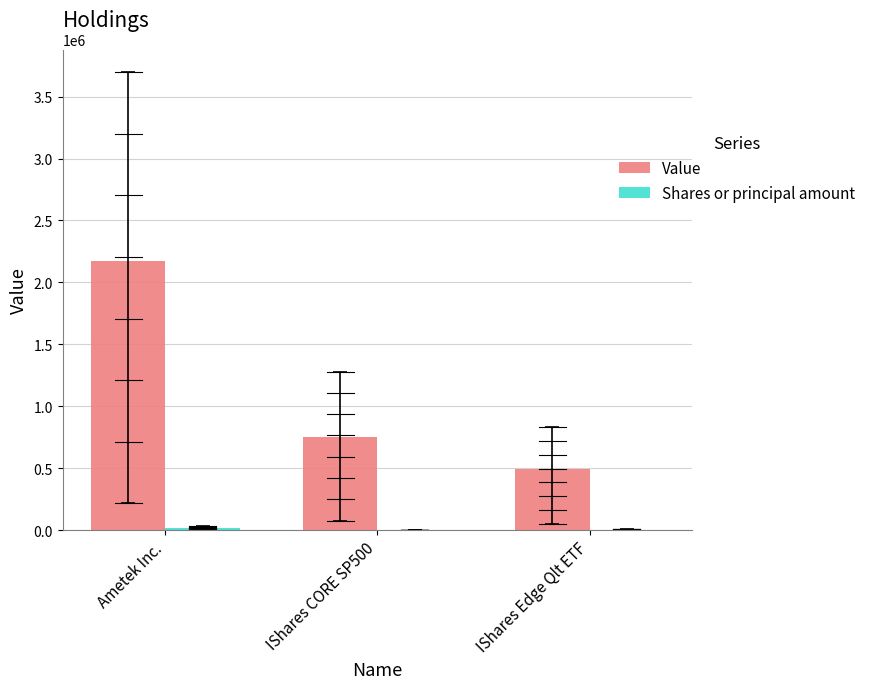

Count the number of categories in the chart.

3